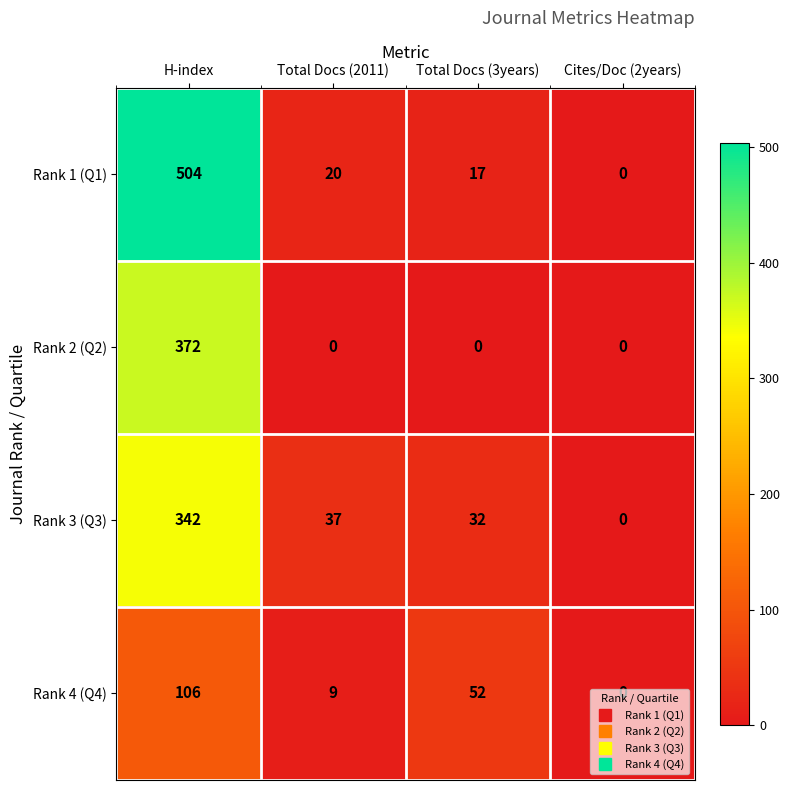

How many series are shown in this chart?

4